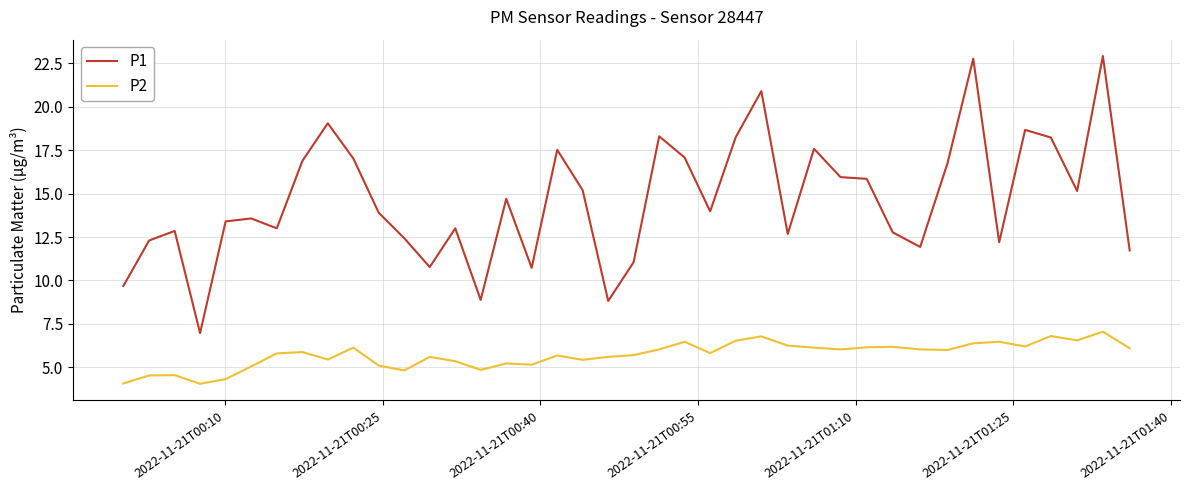

Which series has the widest spread of values?

P1